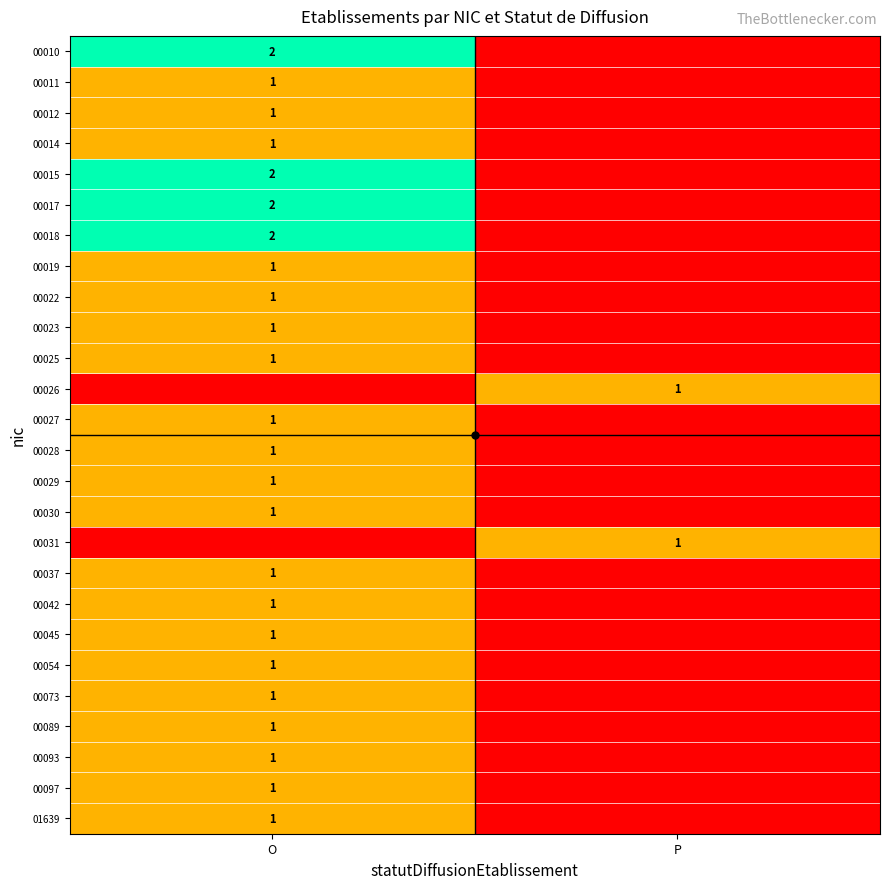

Is it true that 00029 equals 0 at O?

False